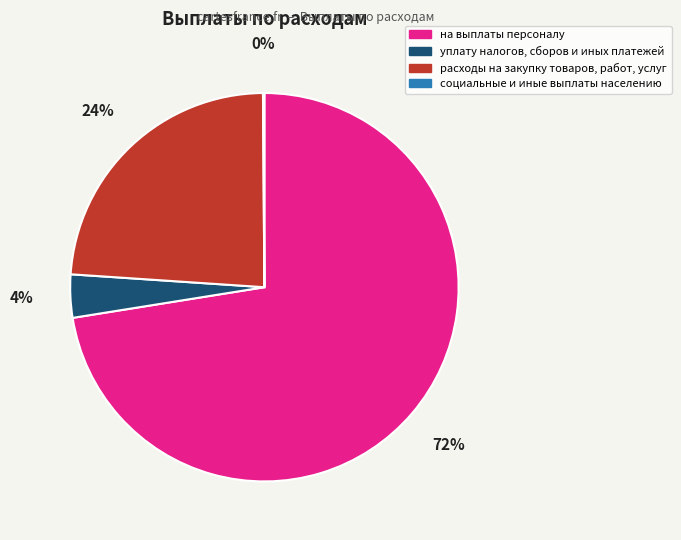

Is it true that расходы на закупку товаров, работ, услуг is 24% of the pie?

True